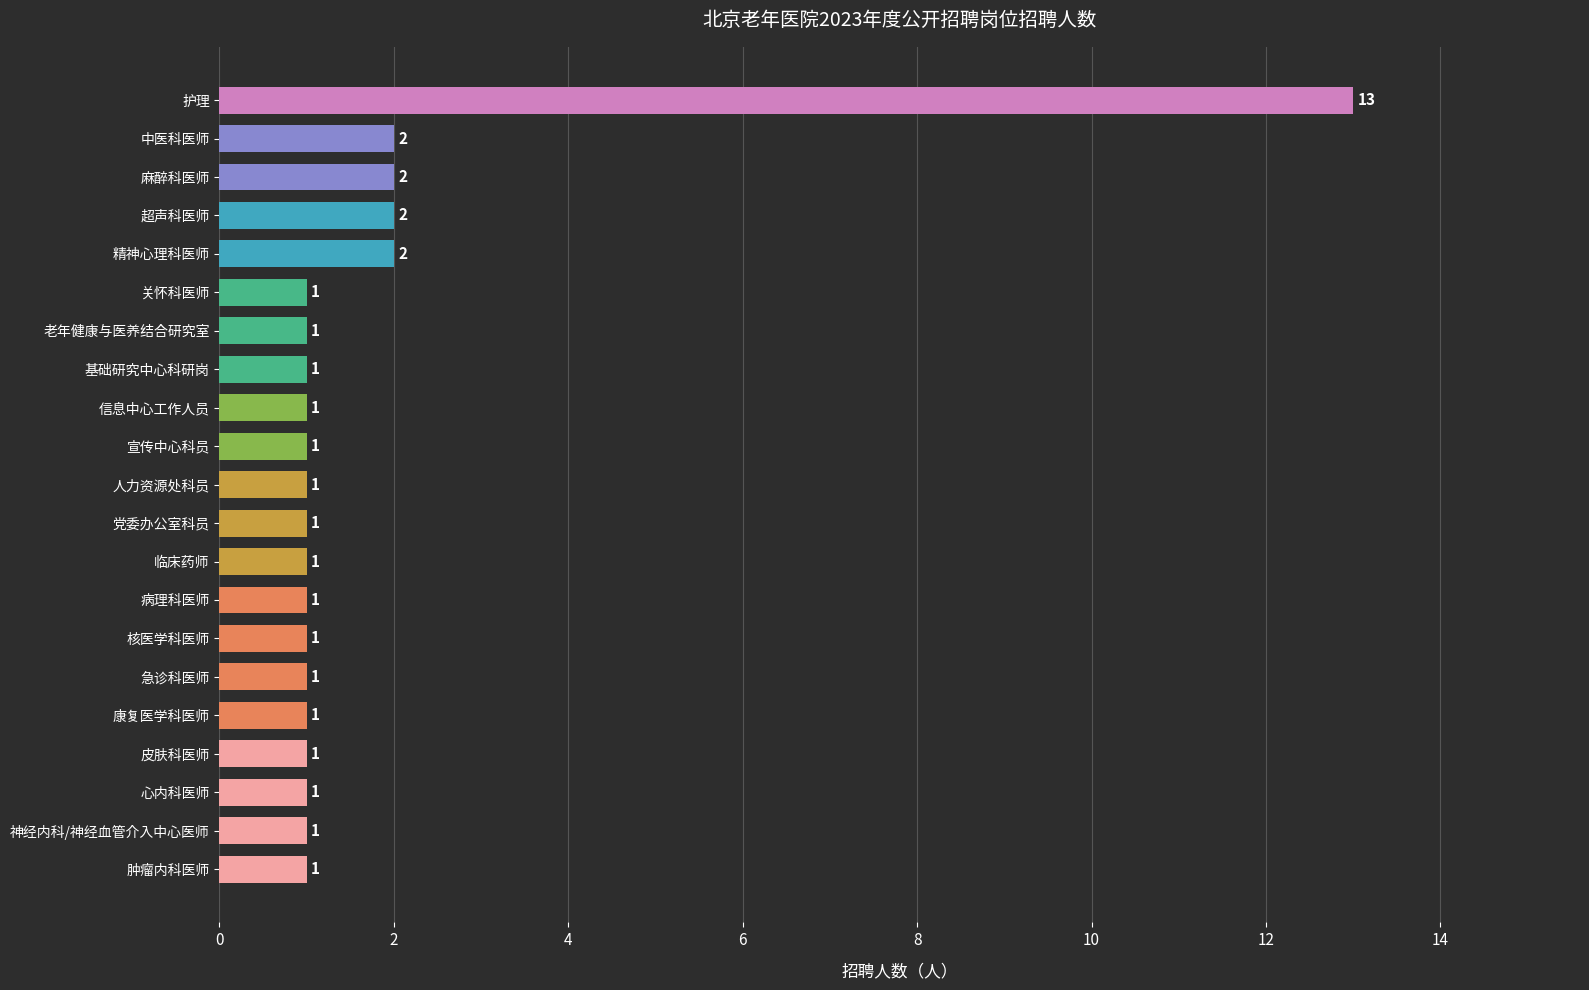

Between 肿瘤内科医师 and 护理, which is larger?

护理